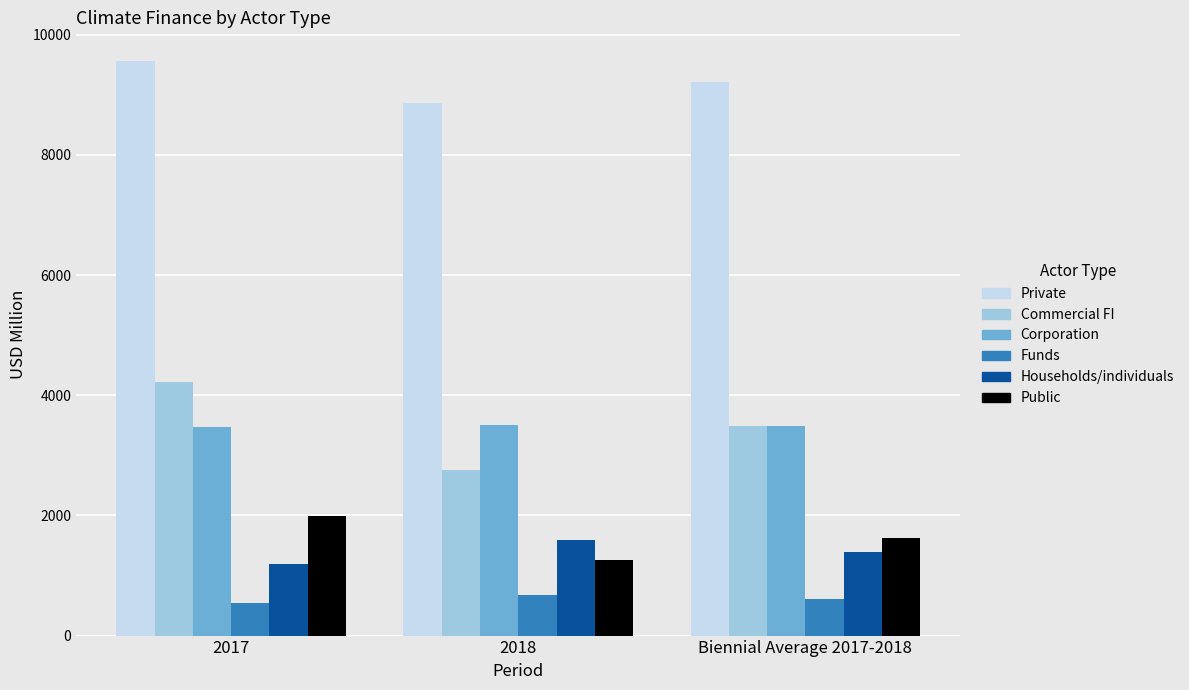

What is the sum of the Public values at 2017 and Biennial Average 2017-2018?

3615.6